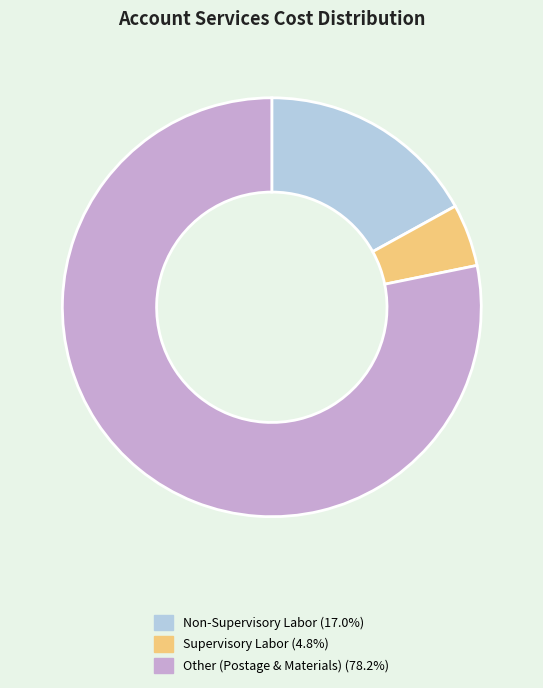

Is there any slice that represents more than half of the pie?

Yes